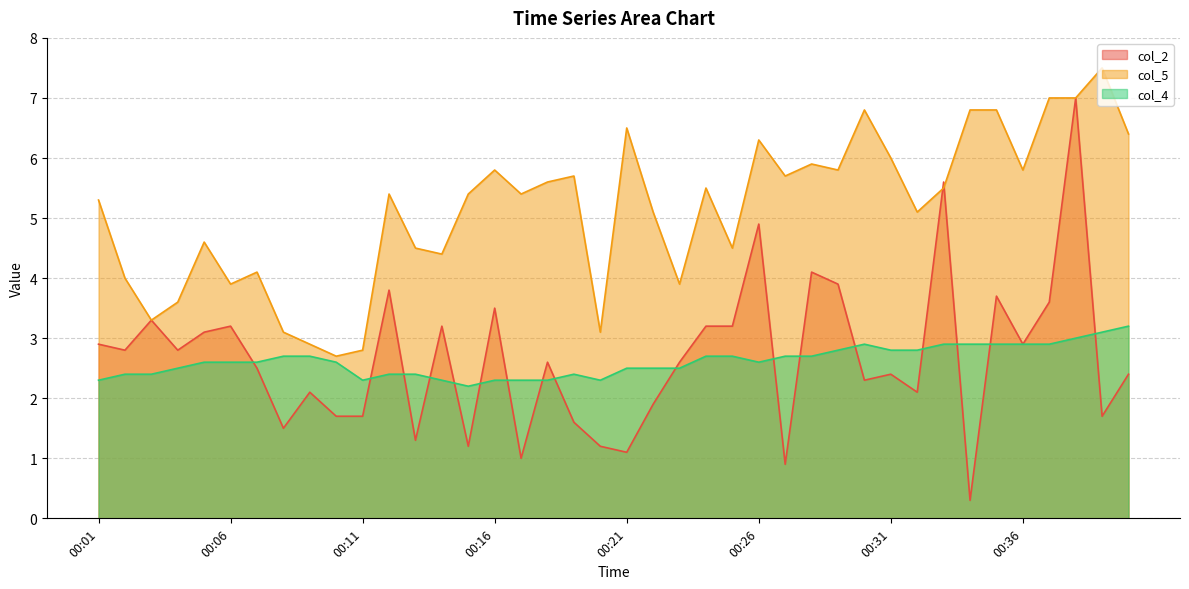

True or false: col_4 and col_5 cross at least once.

False